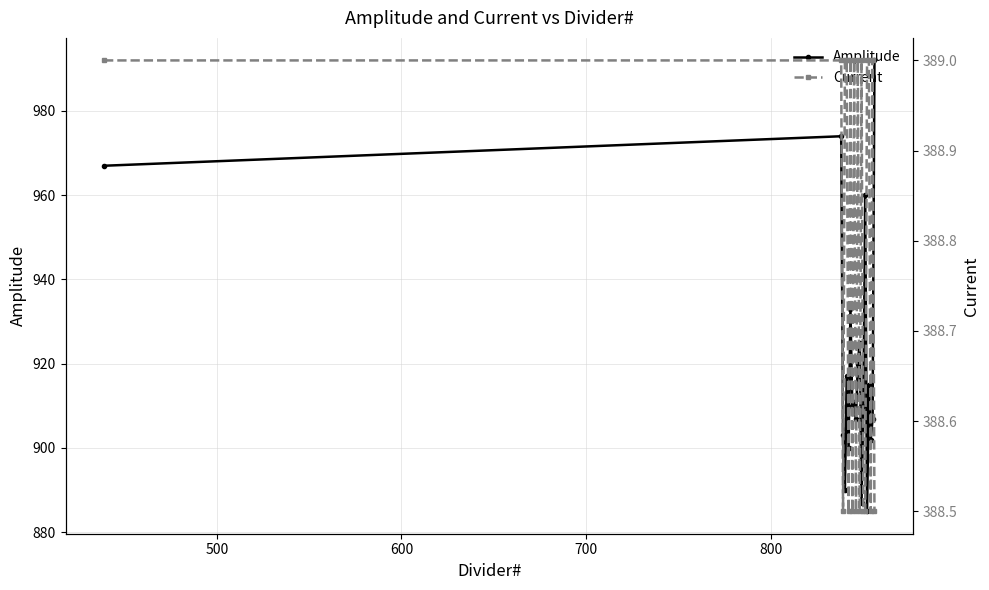

What are all the series names shown in the legend?

Amplitude, Current